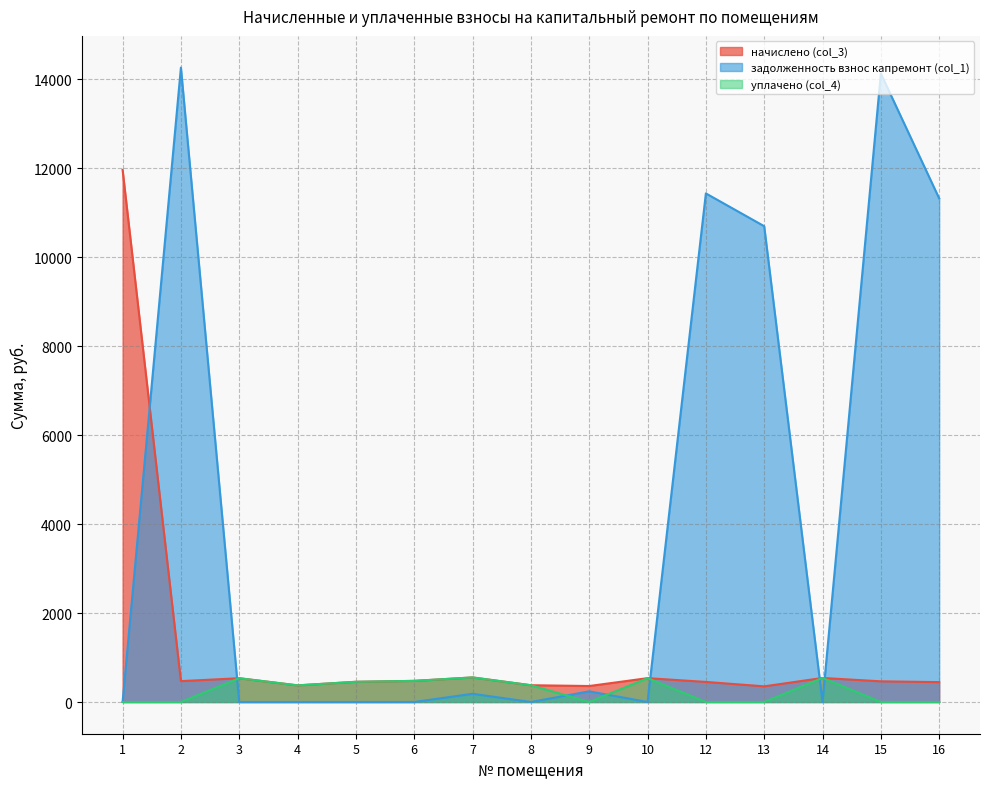

What is the maximum value for задолженность взнос капремонт (col_1)?

14264.9